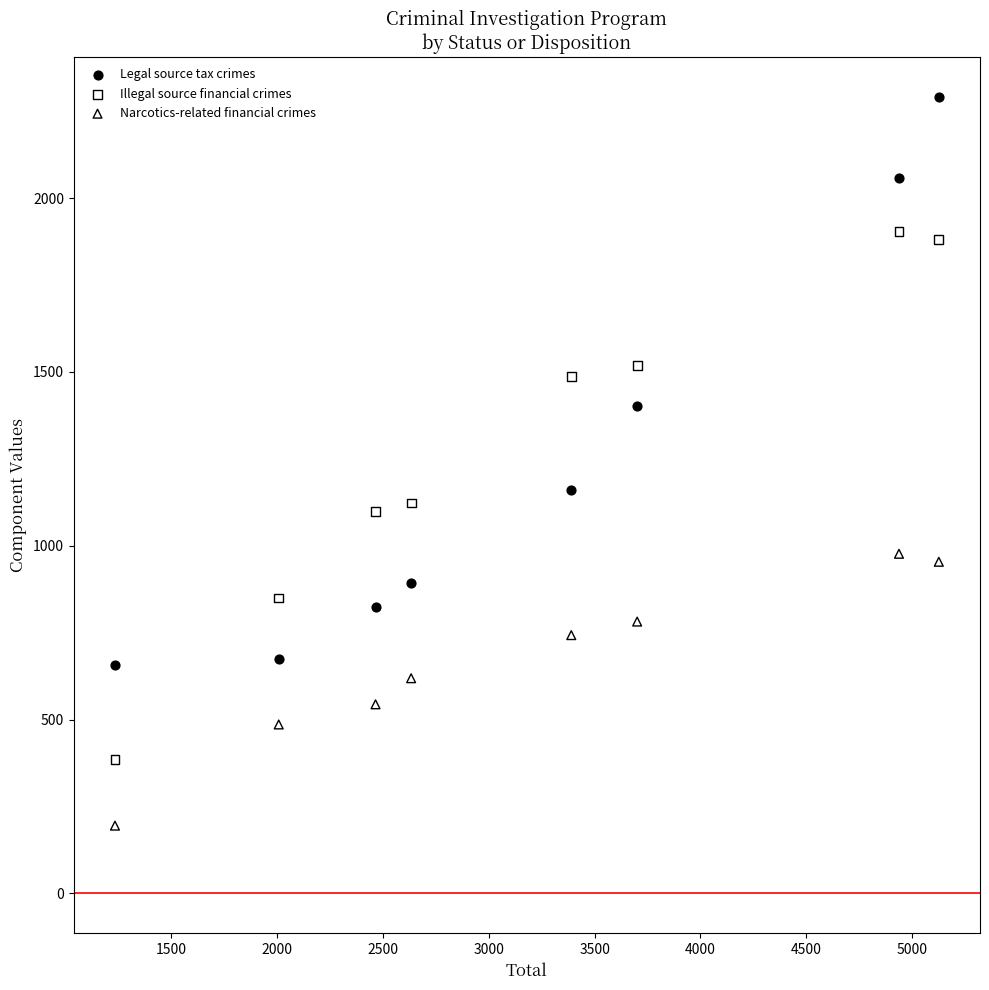

Across all data points, what is the range of Y values (max minus min)?

2096